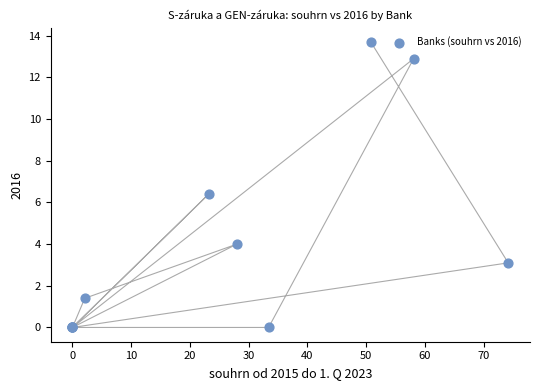

What Y value in the scatter plot is closest to 6?

6.4